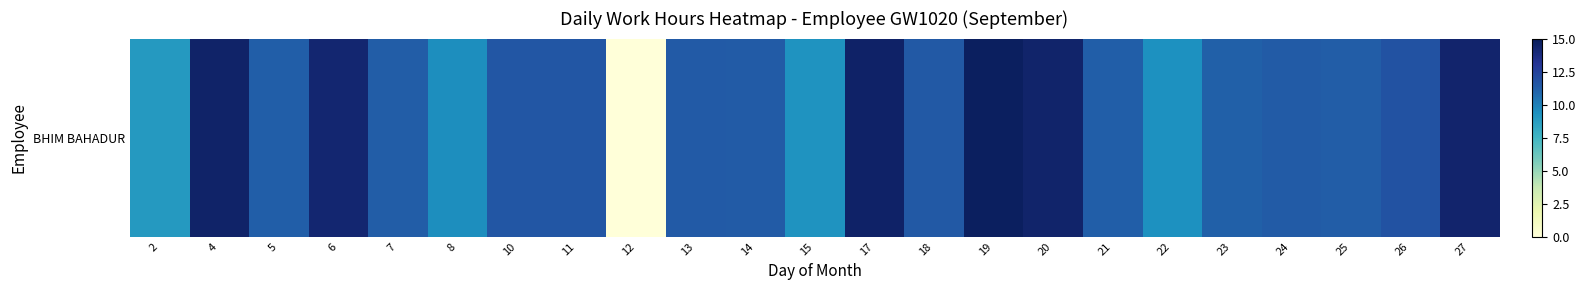

Which label corresponds to the smallest value in the chart?

12